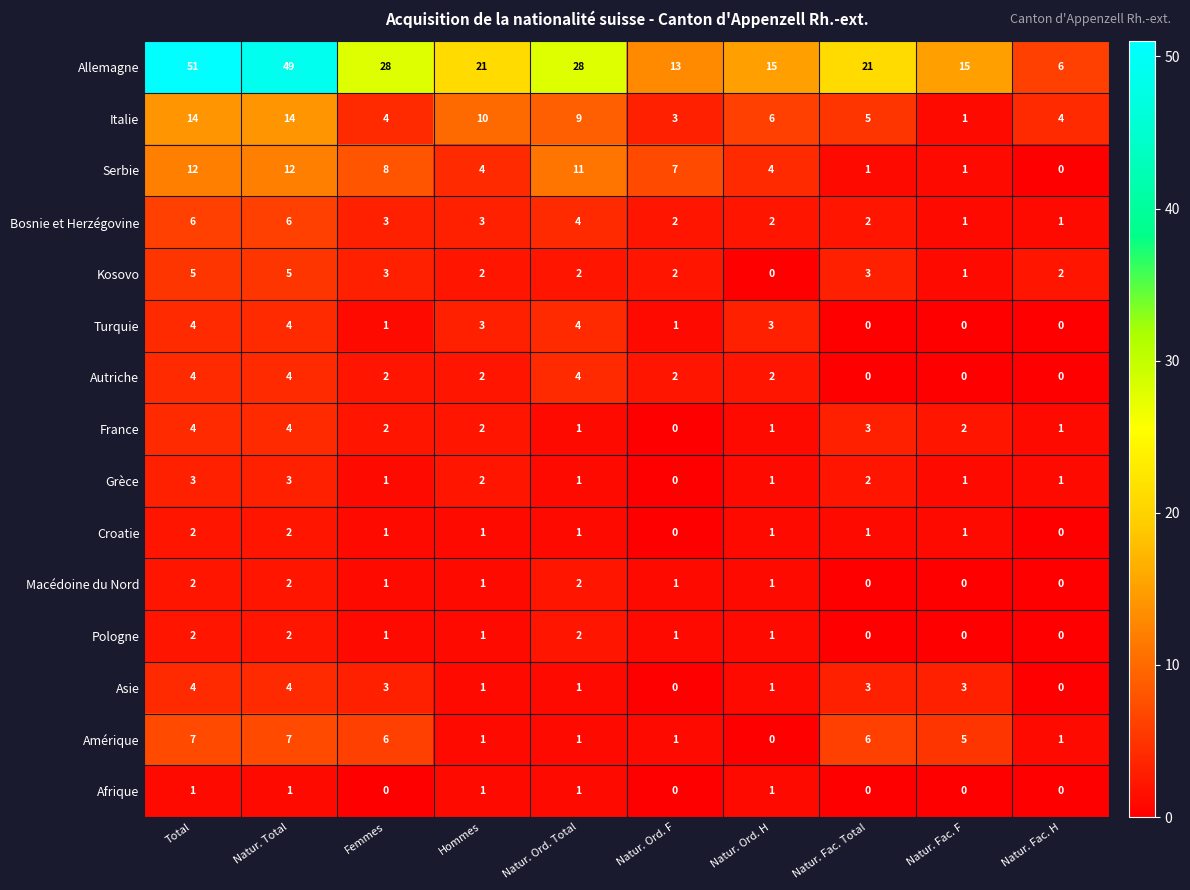

Which series has the largest total across all categories?

Allemagne